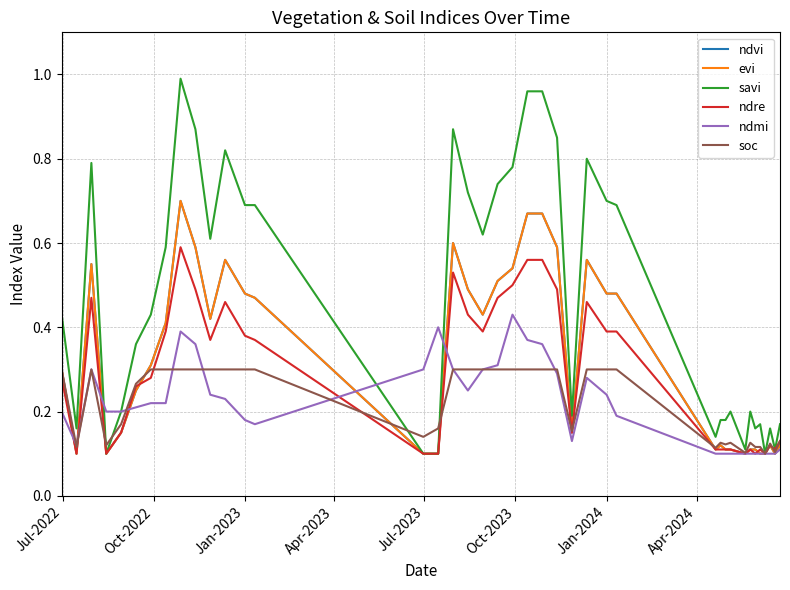

Does the chart have visible grid lines?

Yes